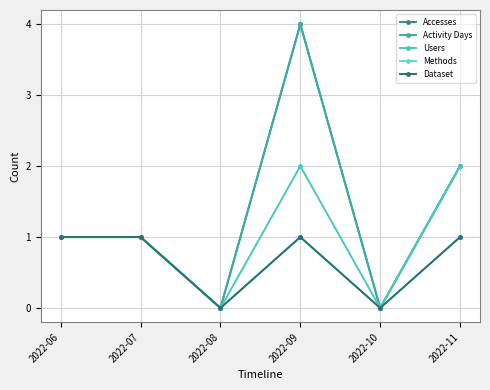

Is this an area chart (filled region under the line)?

No